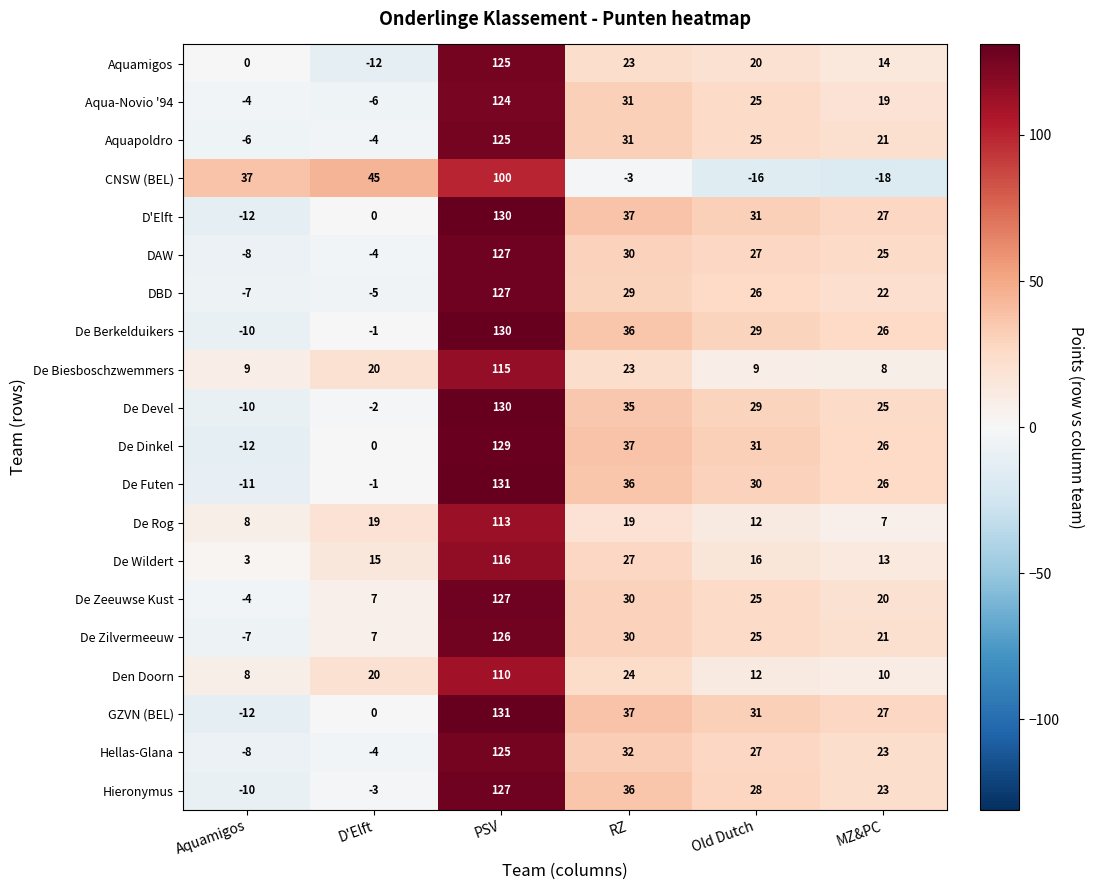

Is it true that DAW equals -4 at D'Elft?

True